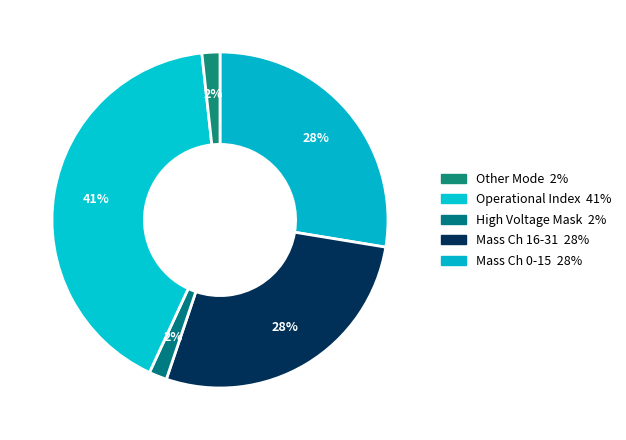

How many segments does this pie chart have?

5